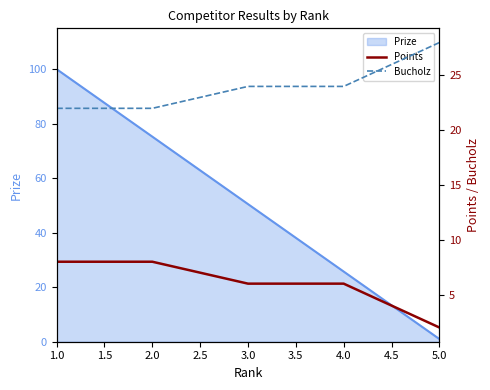

Rank the categories by Prize value from highest to lowest.

1.0, 2.0, 3.0, 4.0, 5.0